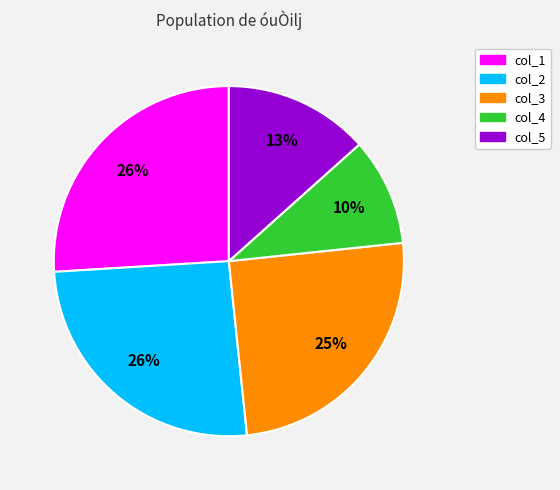

Which slice is the smallest?

col_4